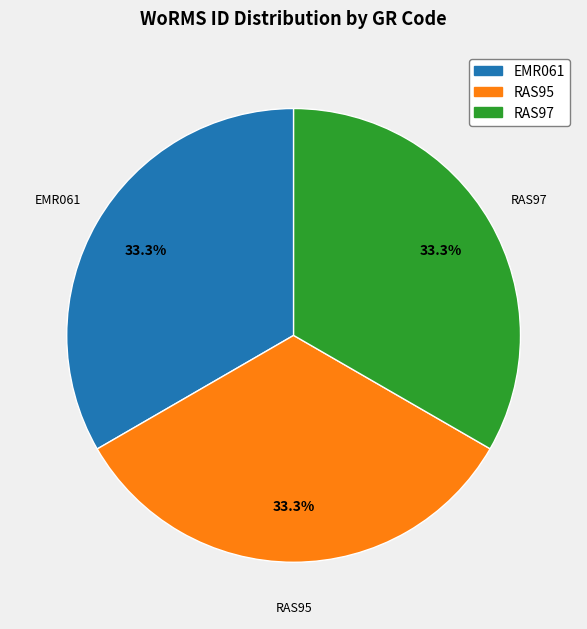

Approximately how many times larger is the value at EMR061 compared to RAS97?

1.0